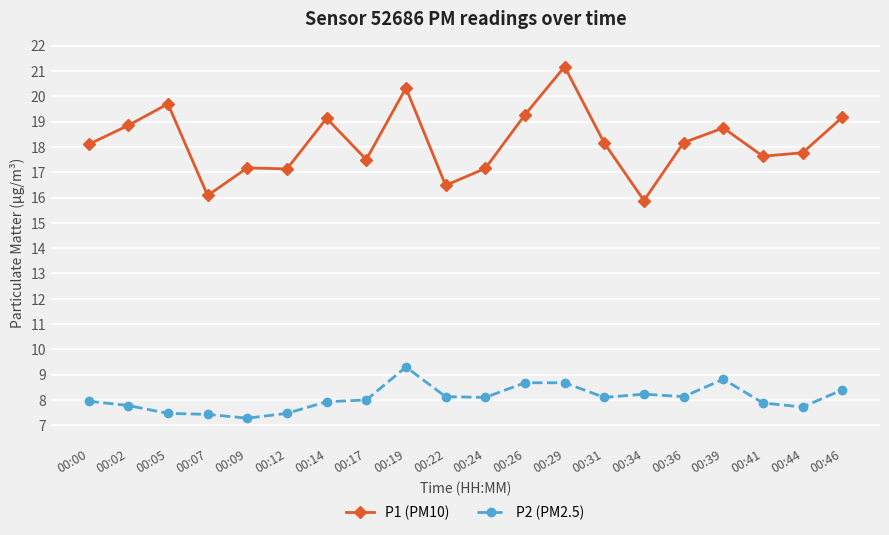

What are all the series names shown in the legend?

P1 (PM10), P2 (PM2.5)